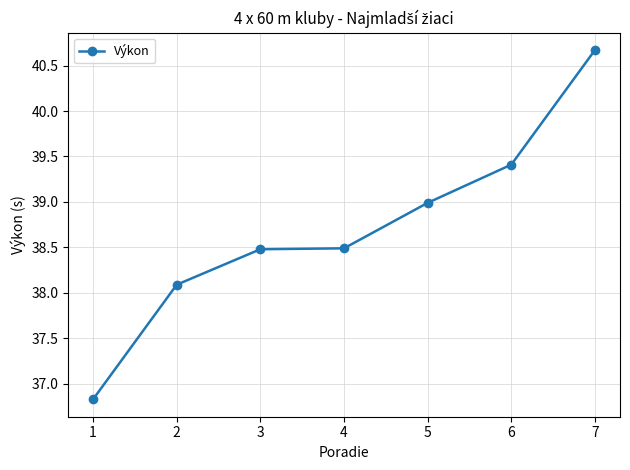

What is the difference between the second highest and second lowest values?

1.3